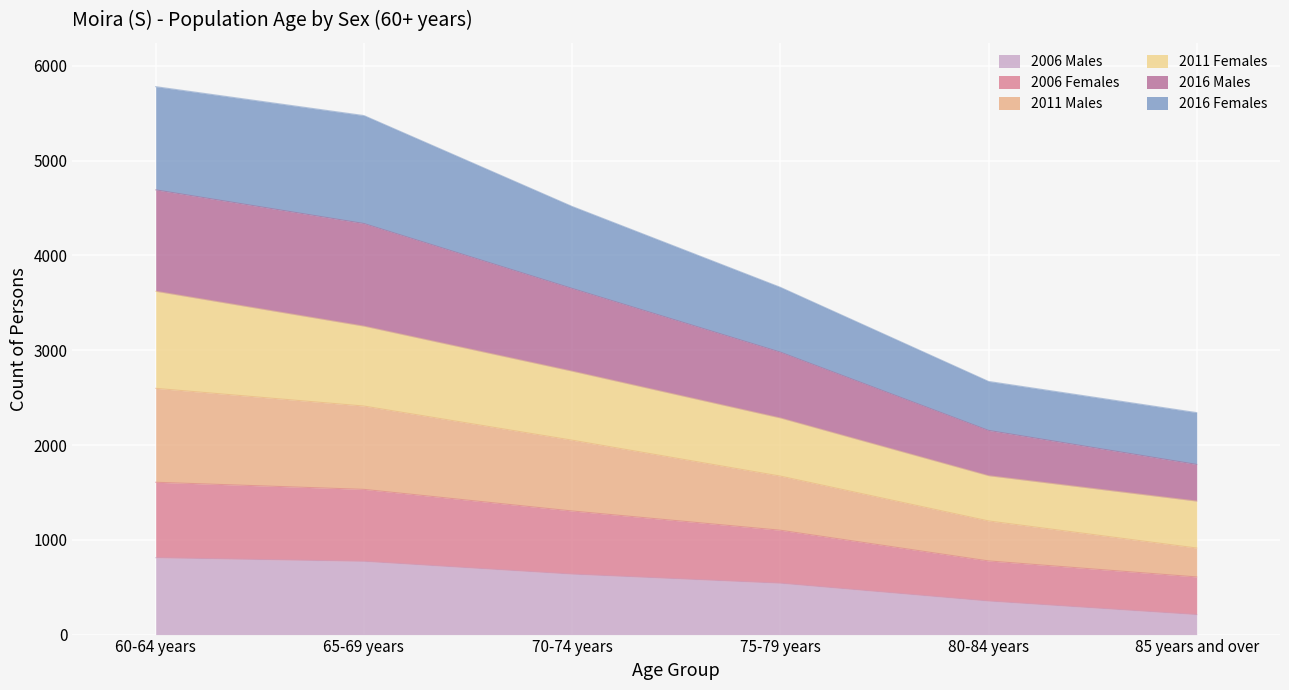

The value of 2006 Males at 85 years and over is 211. True or false?

True